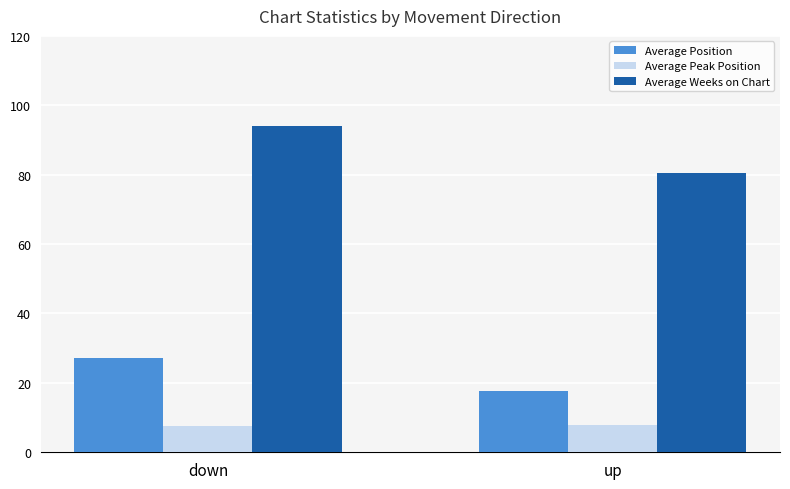

What is the highest value of the Average Position series?

27.3